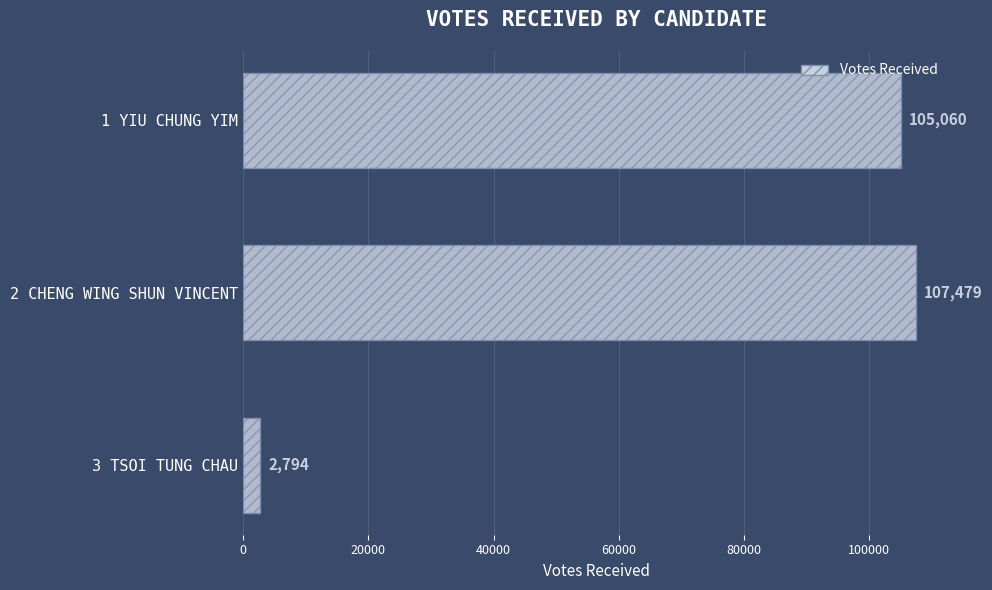

How many categories are shown in the chart?

3